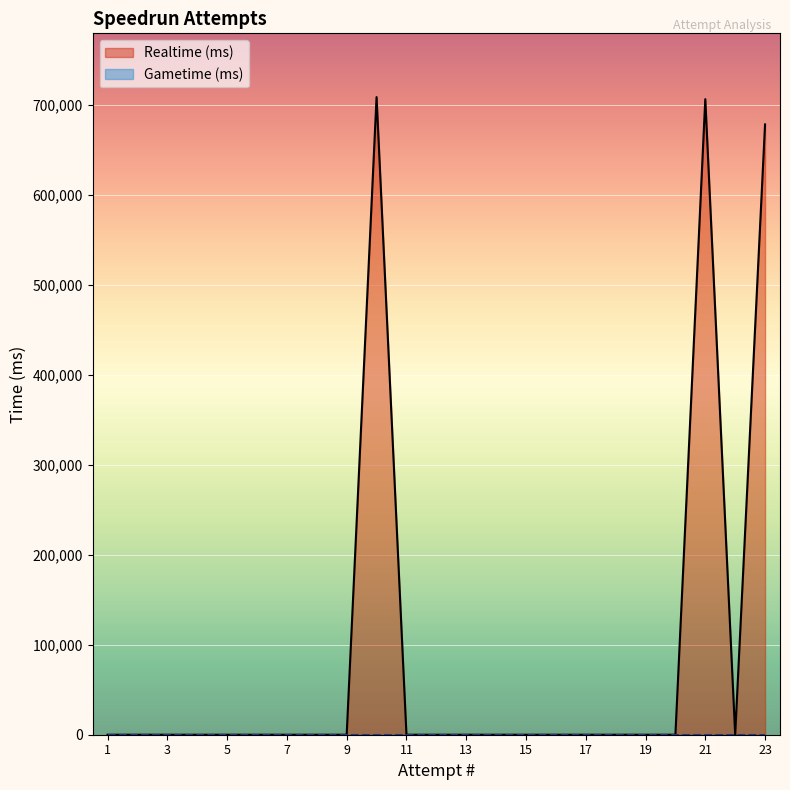

Which series changed the most between 23 and 3?

Realtime (ms)